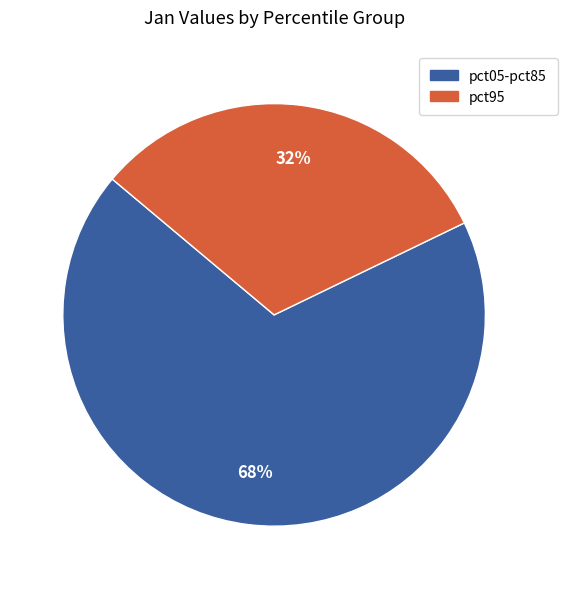

Is it true that pct95 is 32% of the pie?

True